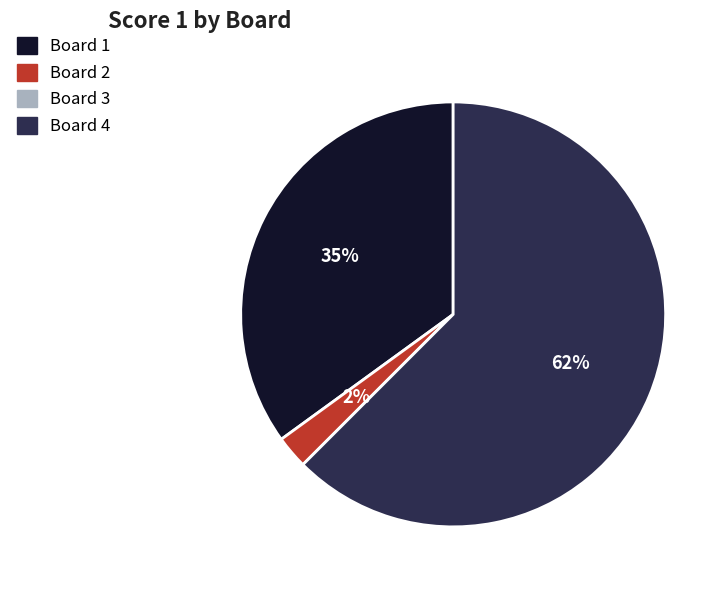

Combined, do Board 2 and Board 1 account for over 50%?

No